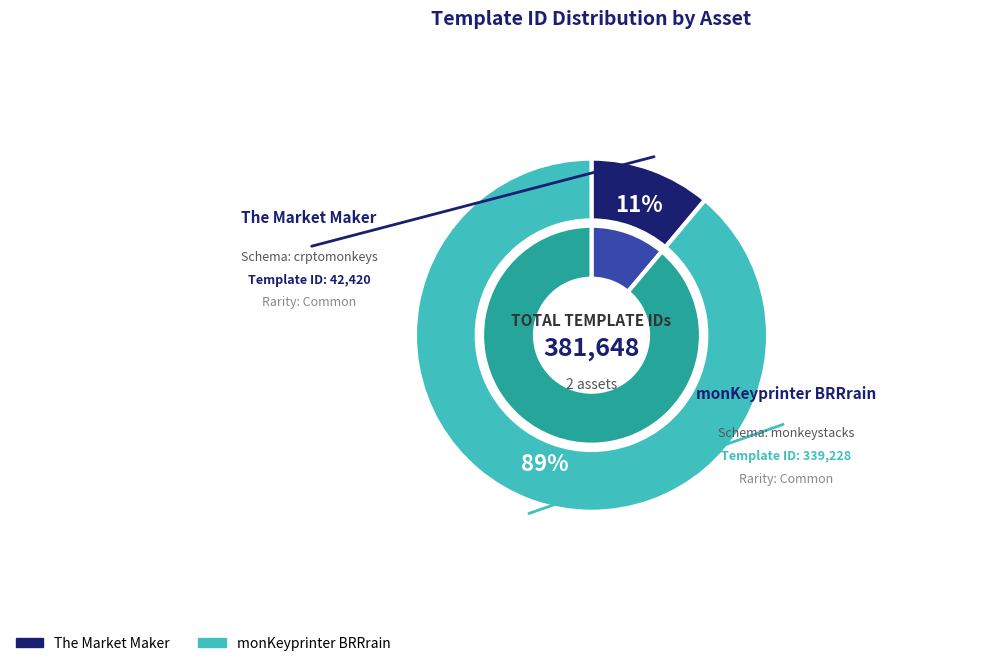

Combined, do monKeyprinter BRRrain
(monkeystacks) and The Market Maker
(crptomonkeys) account for over 50%?

Yes